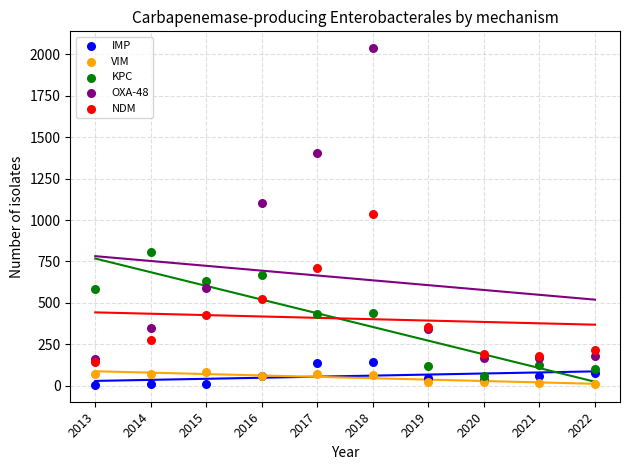

What are all the series names shown in the legend?

IMP, VIM, KPC, OXA-48, NDM